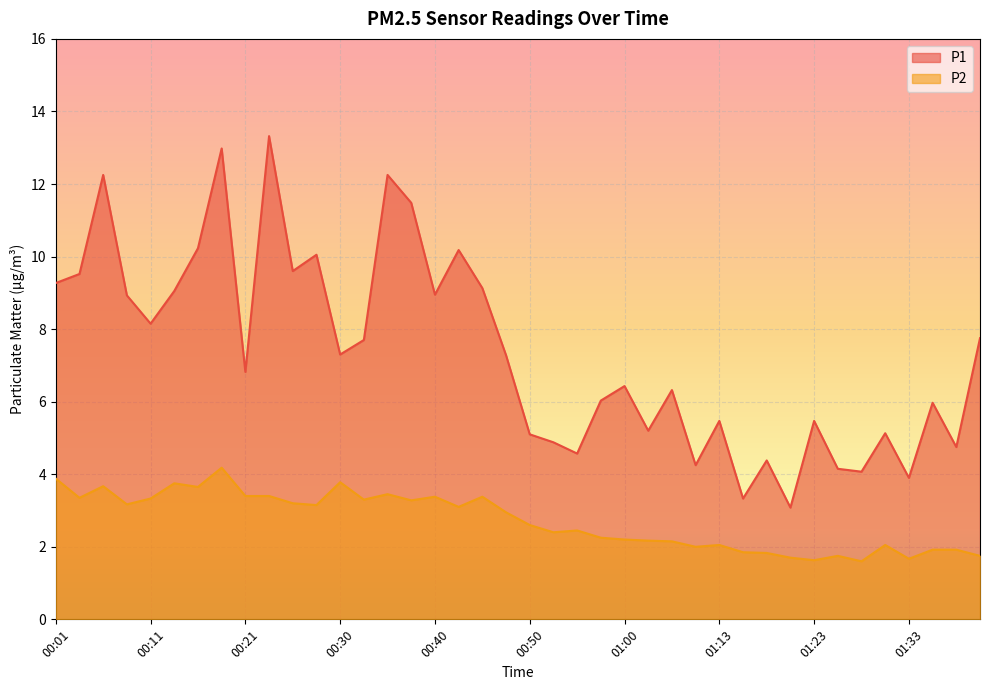

At which label does P1 first exceed 7?

00:01